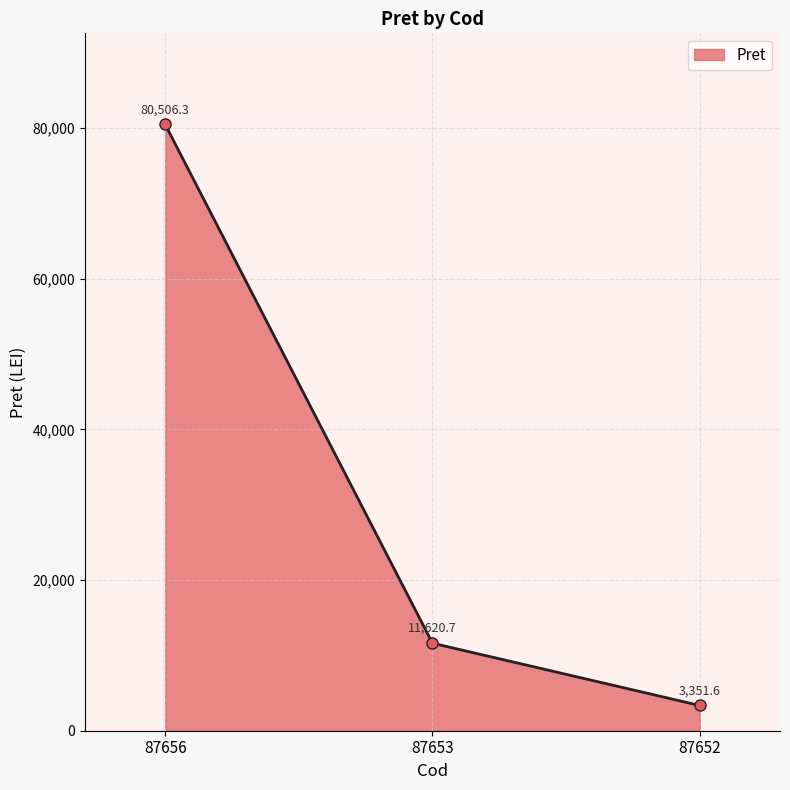

Reading left to right, what are all the values shown in this chart?

87656=80506.3	87653=11620.7	87652=3351.6